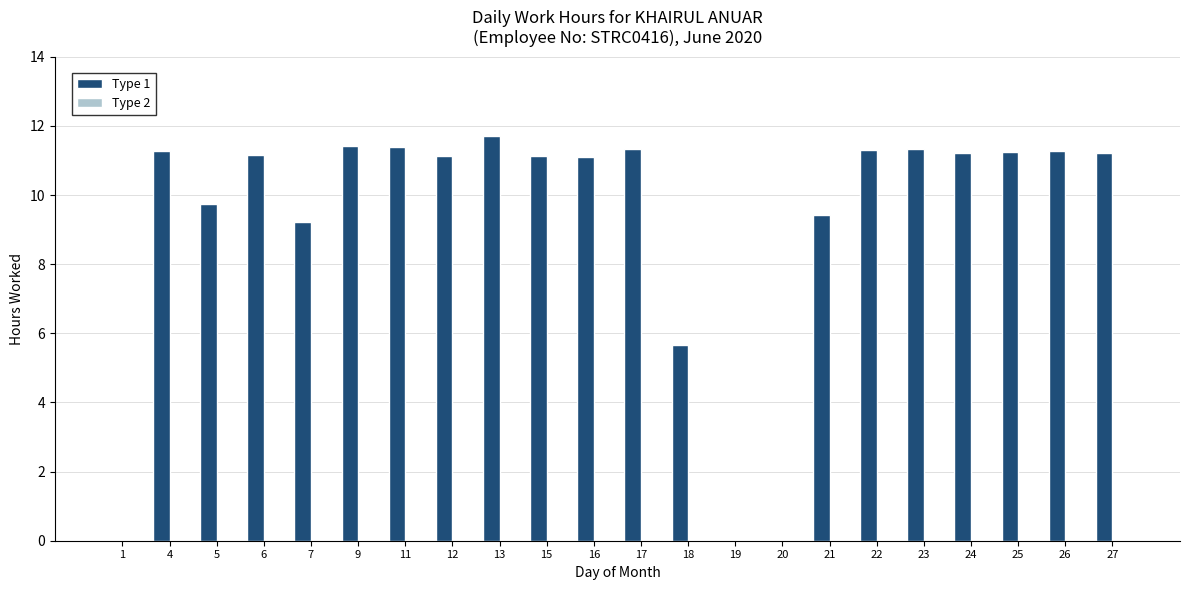

Are the bars horizontal?

No